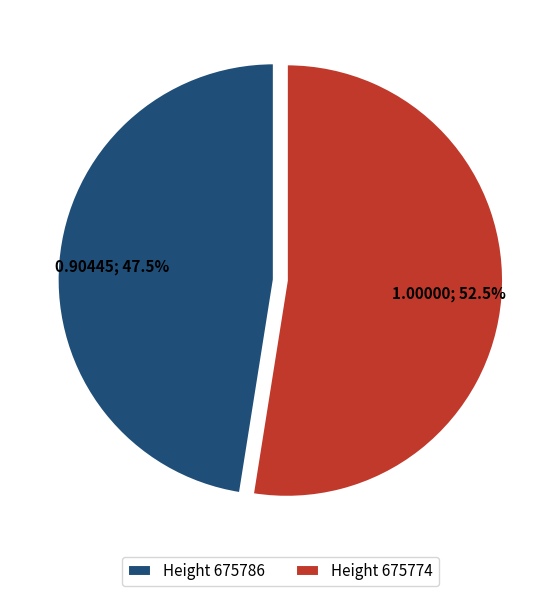

Which category has the smallest portion of the pie?

Height 675786